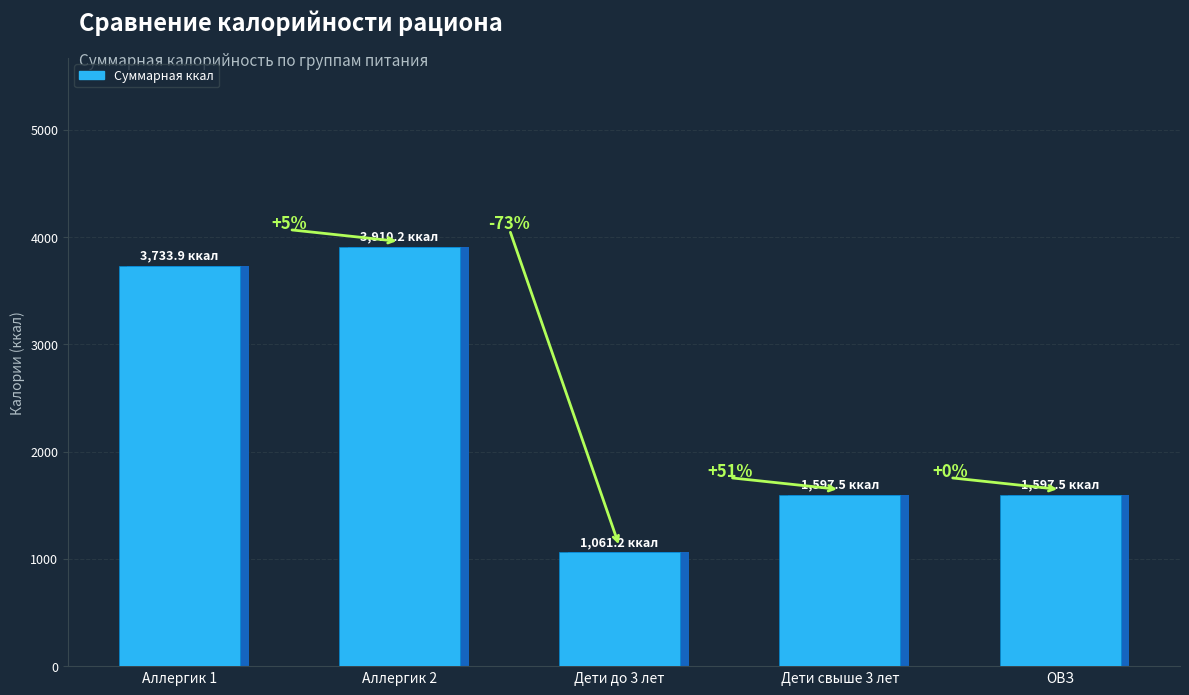

What is the difference between the values at Аллергик 2 and Дети свыше 3 лет?

2312.7